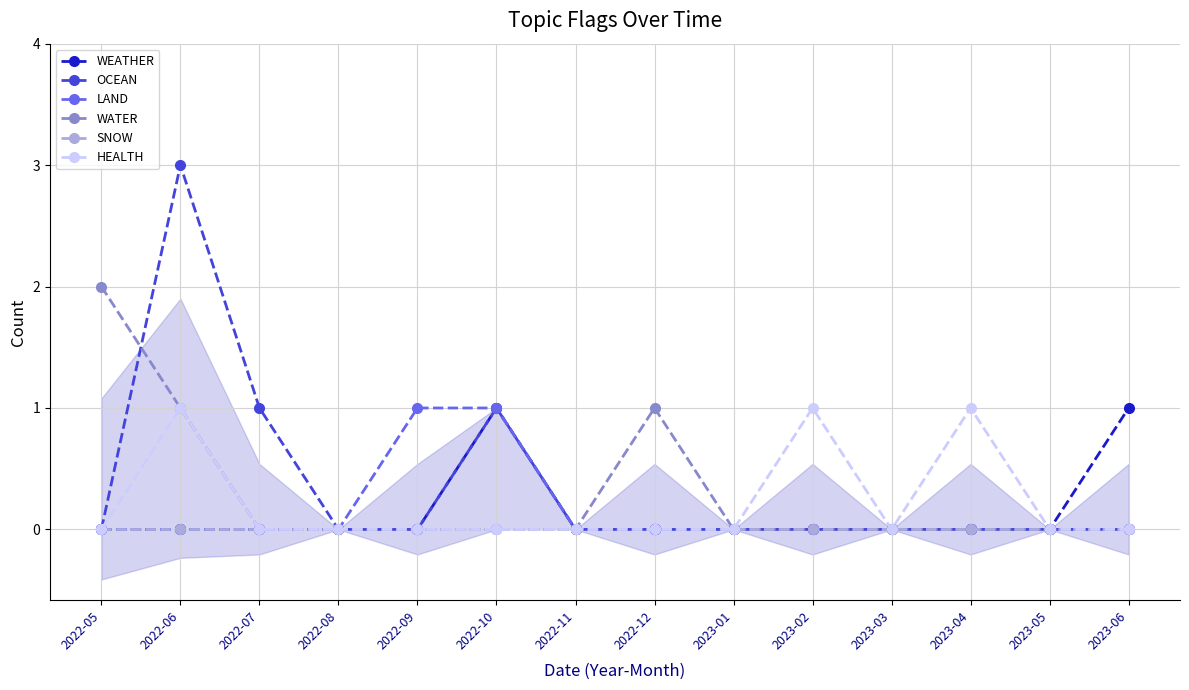

What is the difference between the maximum and minimum values in the OCEAN series?

3